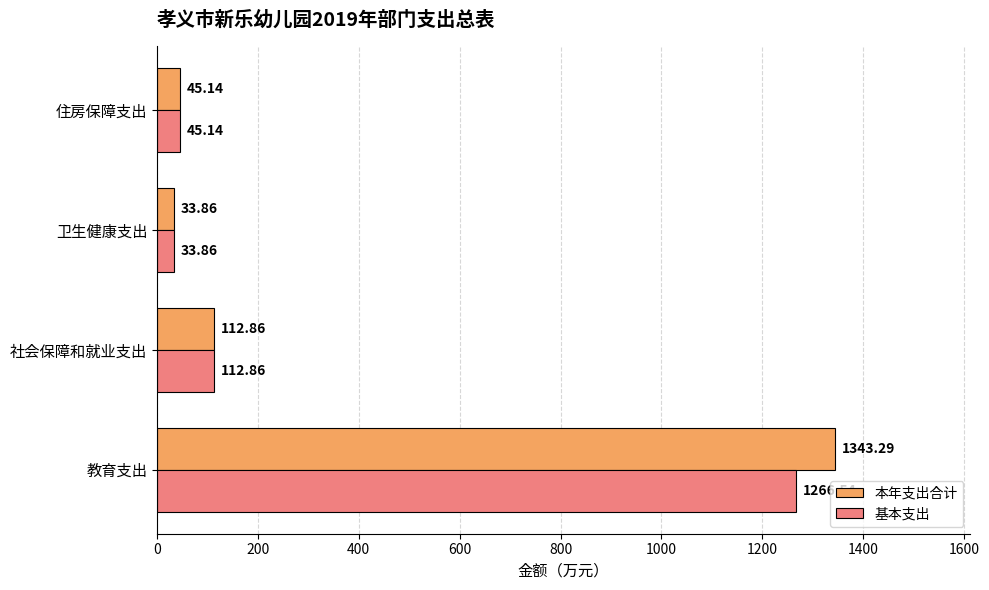

Where is 本年支出合计 nearest to the value 688?

社会保障和就业支出